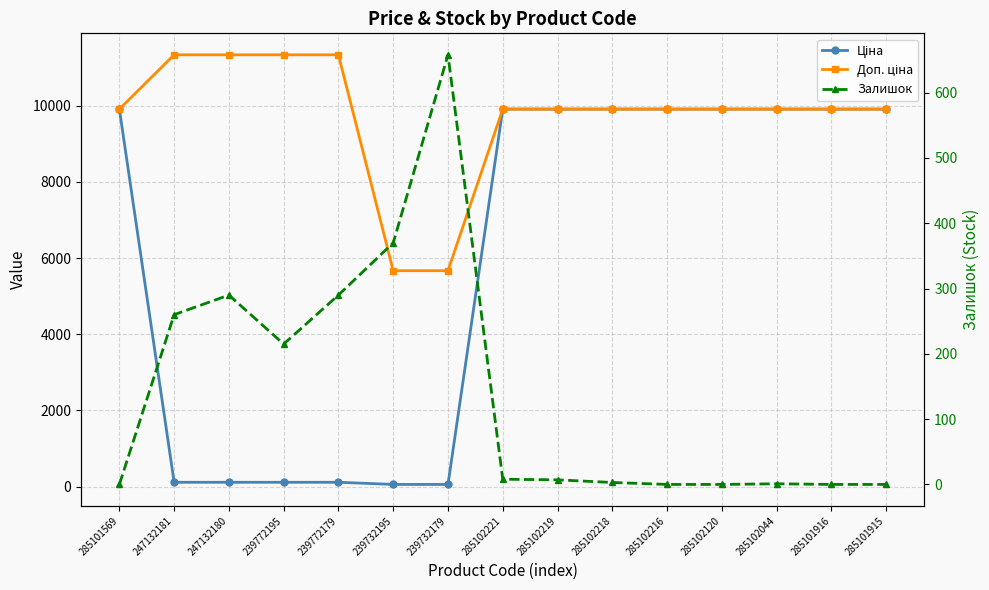

True or false: Ціна has a value of 6874.7 at 285102216.

False